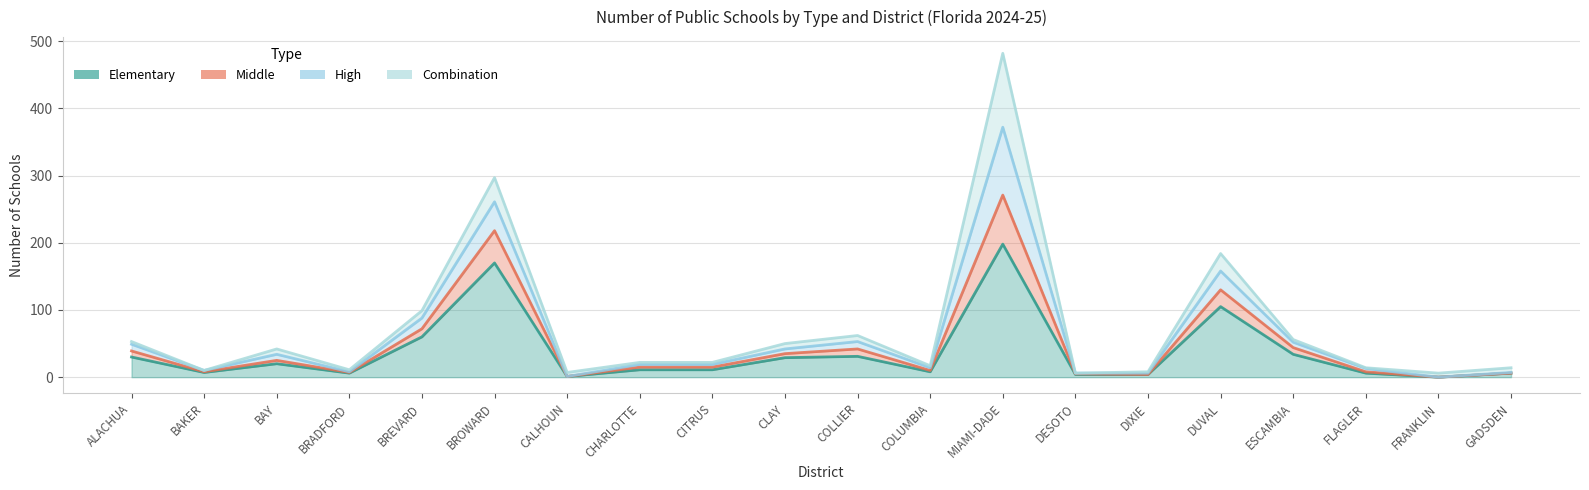

What is the difference between the Elementary values at COLUMBIA and BROWARD?

162